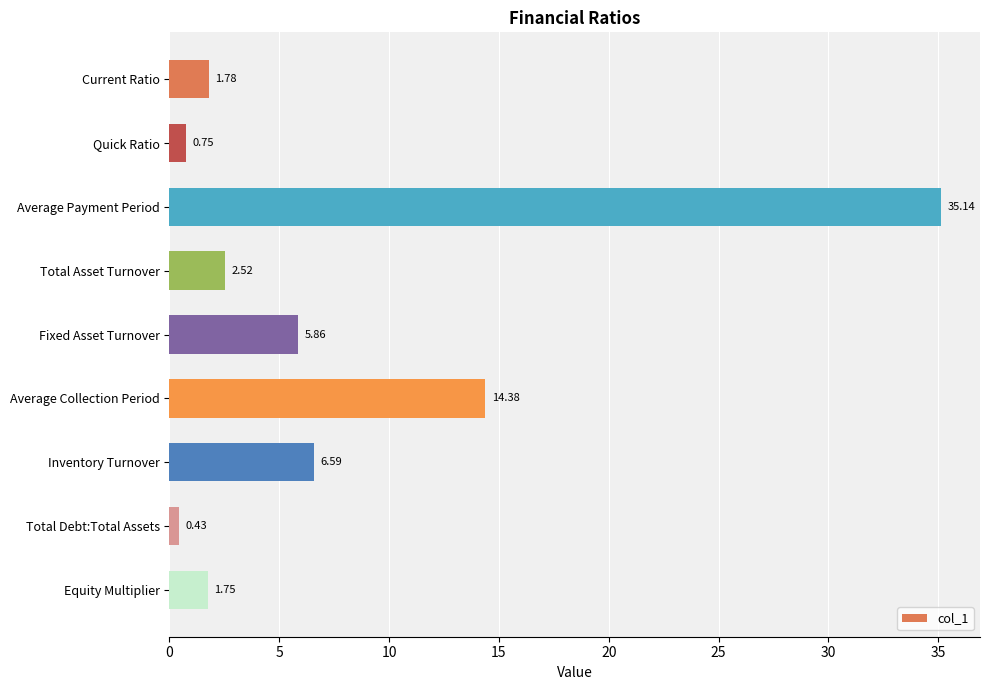

List the labels in order of value, largest first.

Average Payment Period, Average Collection Period, Inventory Turnover, Fixed Asset Turnover, Total Asset Turnover, Current Ratio, Equity Multiplier, Quick Ratio, Total Debt:Total Assets